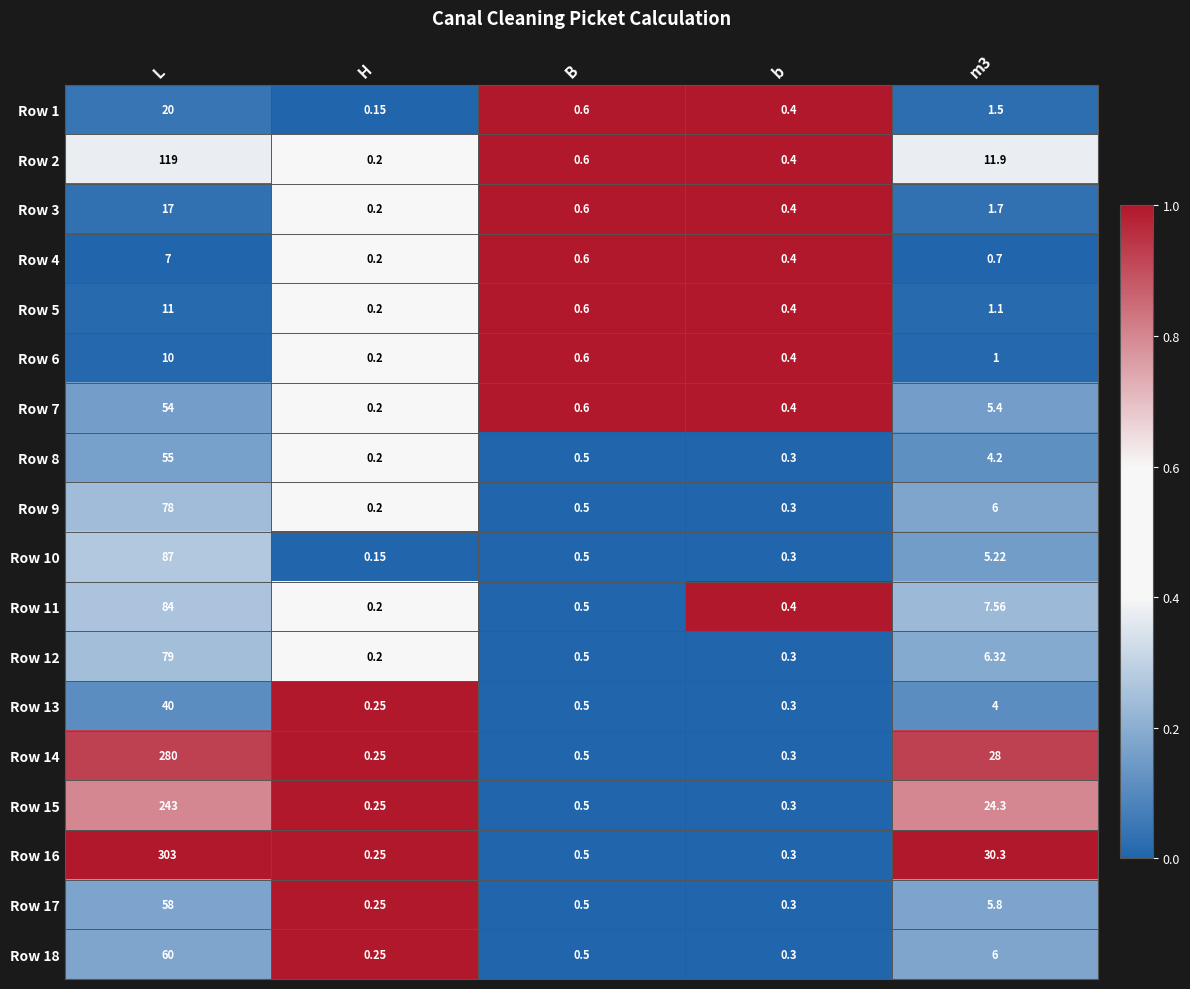

At which category is the sum across all series the highest?

L